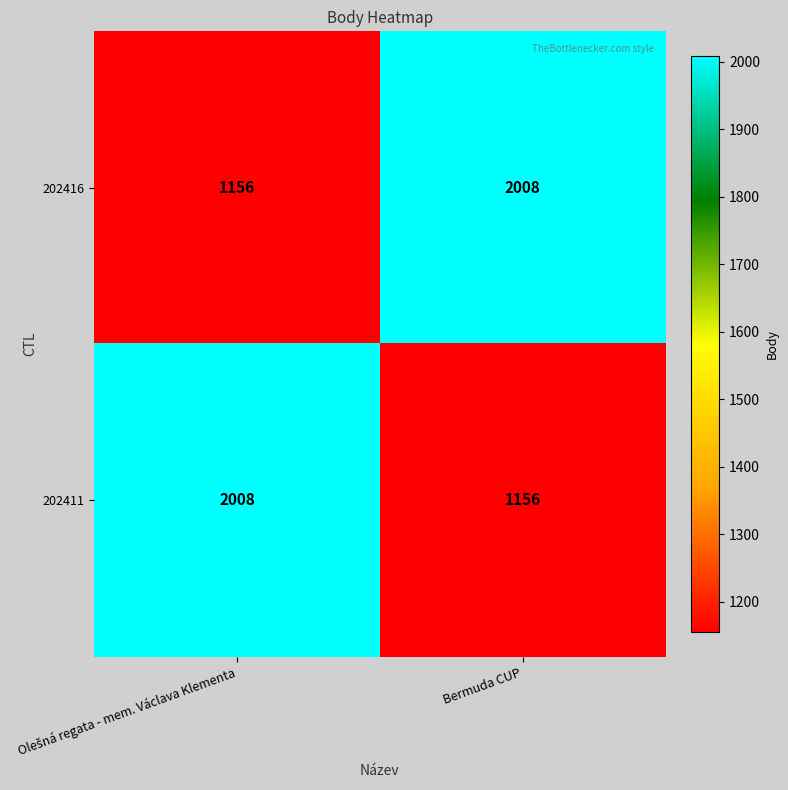

Reading right to left, list all the values displayed in this chart.

202416: 2008	1156
202411: 1156	2008